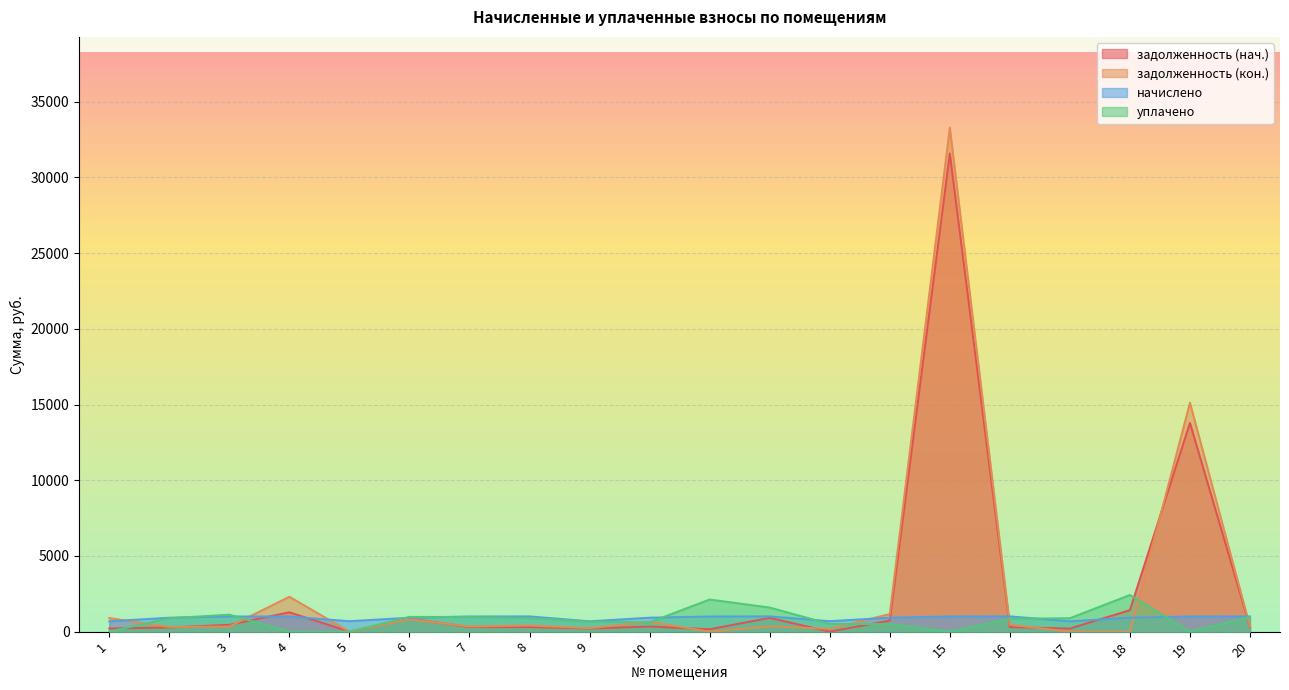

Between 17 and 16, which is larger?

16